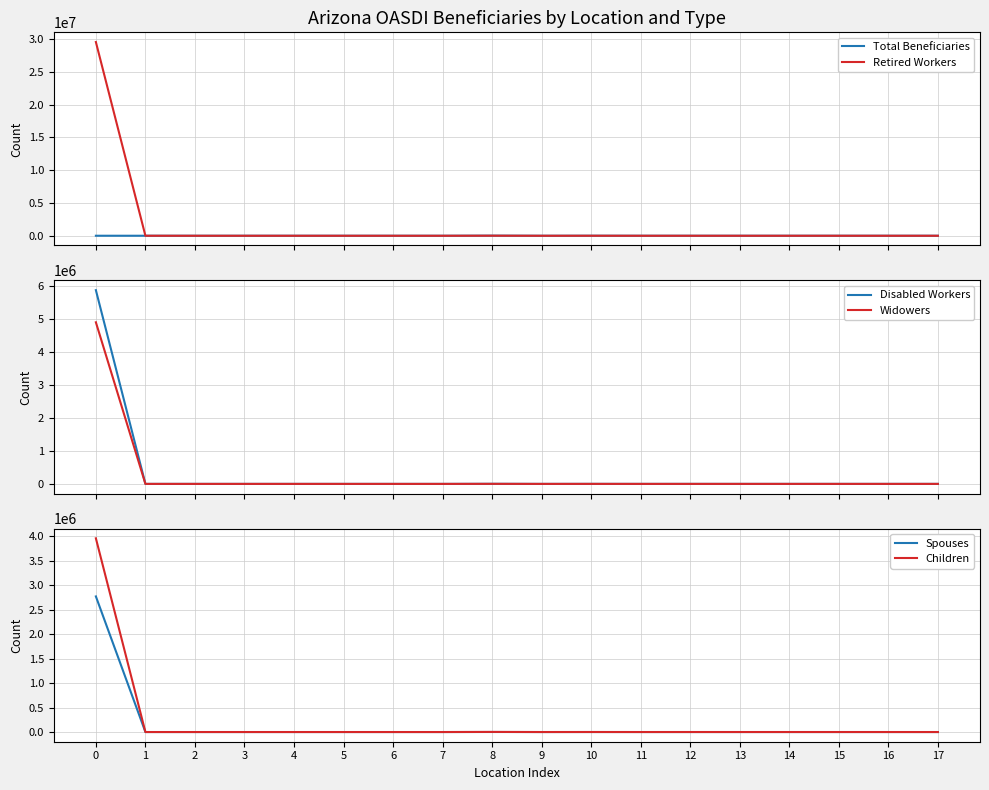

Where is Total Beneficiaries nearest to the value 8795?

10